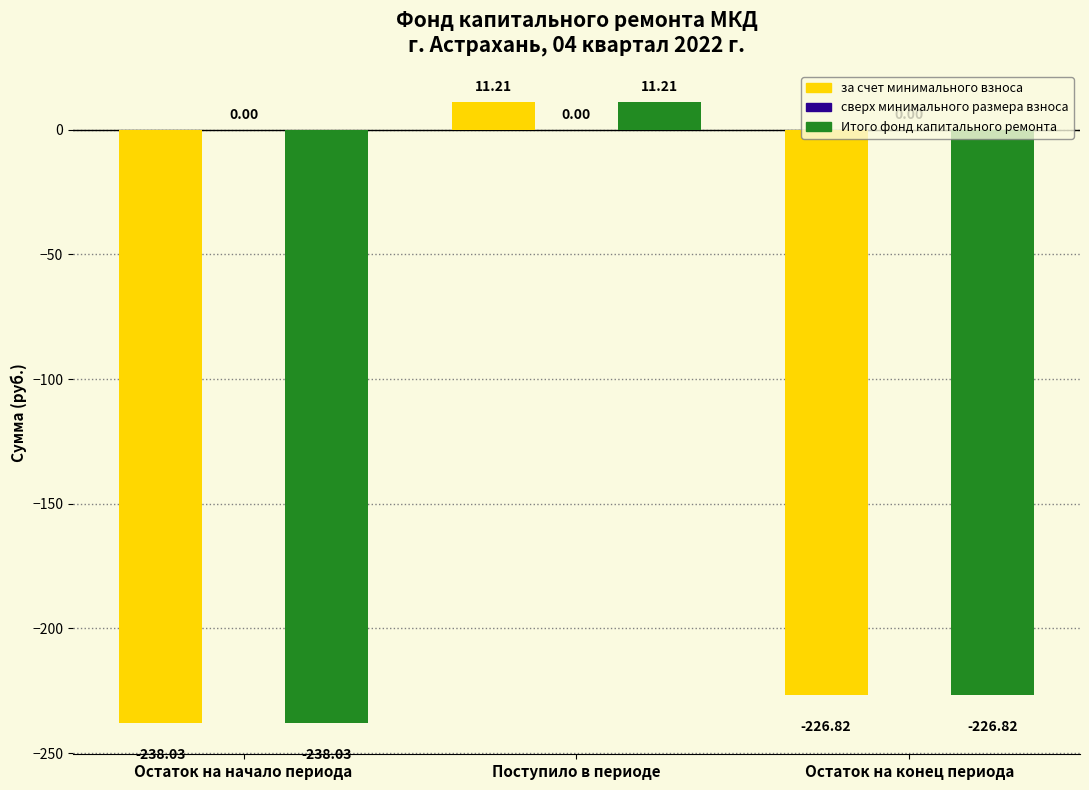

List the labels in order of Итого фонд капитального ремонта value, largest first.

Поступило в периоде, Остаток на конец периода, Остаток на начало периода